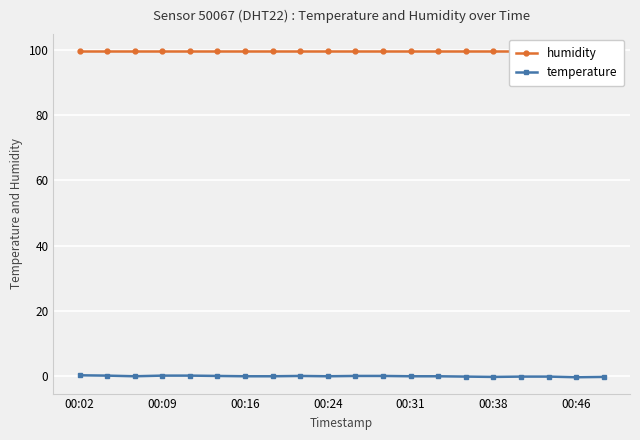

At which category is the sum across all series the highest?

00:02